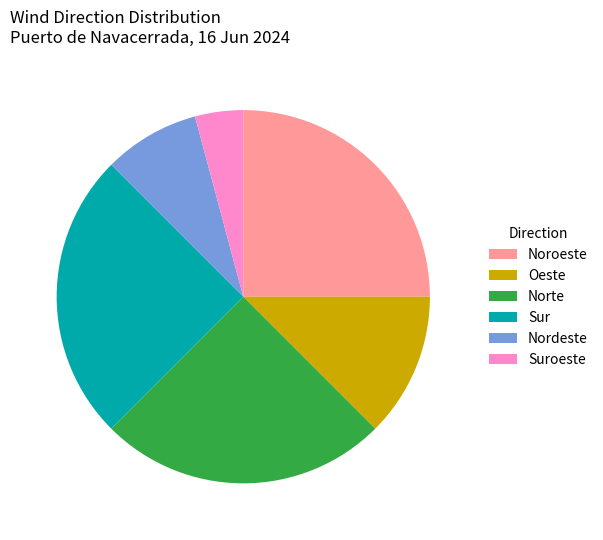

Approximately how many times larger is the value at Sur compared to Norte?

1.0